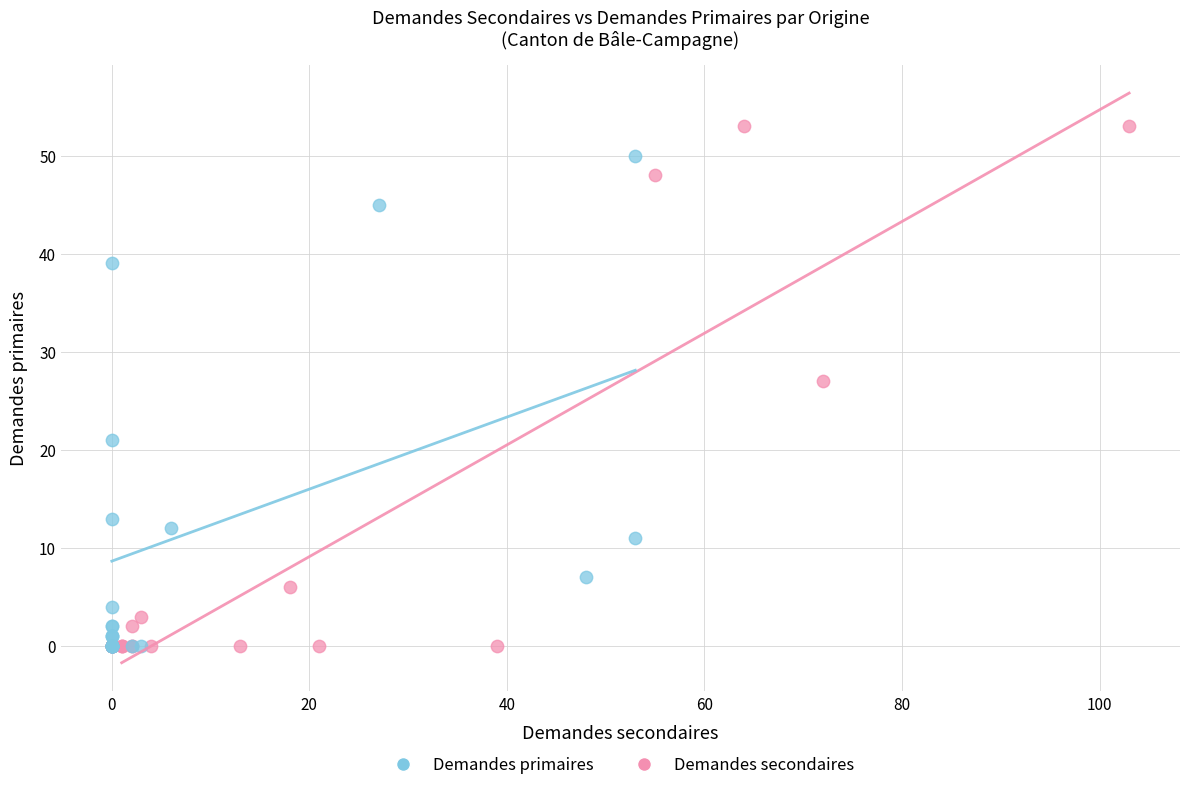

Which series has the largest Y range (max minus min)?

Demandes secondaires